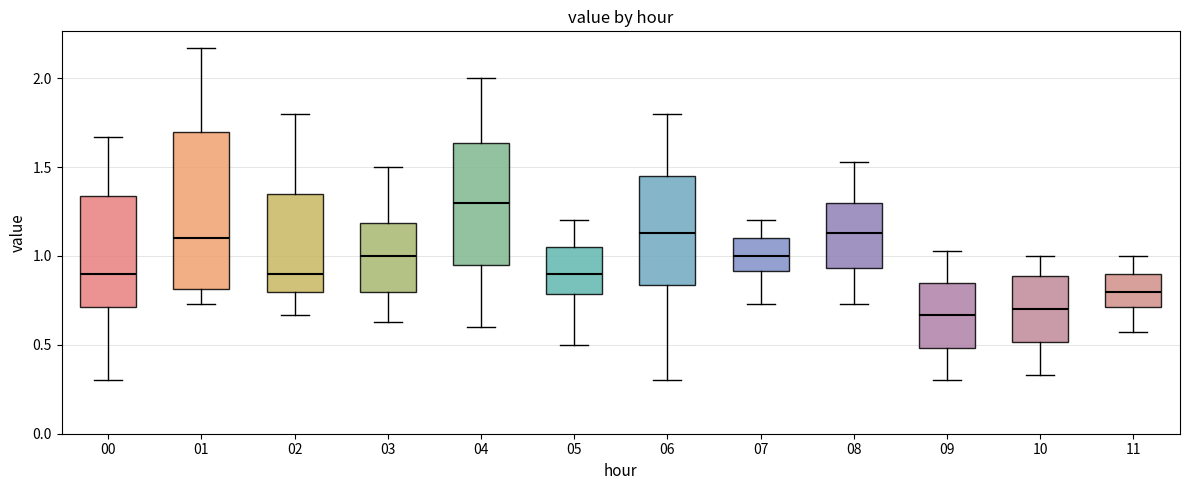

Reading left to right, read every box against the y-axis: the position of its median line, the range the box covers, and the ends of its whiskers. The values are not printed on the chart, so give them approximately, as read against the axis.

00: median 0.90, box 0.70 to 1.35, whiskers 0.30 to 1.65
01: median 1.10, box 0.80 to 1.70, whiskers 0.75 to 2.15
02: median 0.90, box 0.80 to 1.35, whiskers 0.65 to 1.80
03: median 1.00, box 0.80 to 1.20, whiskers 0.65 to 1.50
04: median 1.30, box 0.95 to 1.65, whiskers 0.60 to 2.00
05: median 0.90, box 0.80 to 1.05, whiskers 0.50 to 1.20
06: median 1.15, box 0.85 to 1.45, whiskers 0.30 to 1.80
07: median 1.00, box 0.90 to 1.10, whiskers 0.75 to 1.20
08: median 1.15, box 0.95 to 1.30, whiskers 0.75 to 1.55
09: median 0.65, box 0.50 to 0.85, whiskers 0.30 to 1.05
10: median 0.70, box 0.50 to 0.90, whiskers 0.35 to 1.00
11: median 0.80, box 0.70 to 0.90, whiskers 0.55 to 1.00